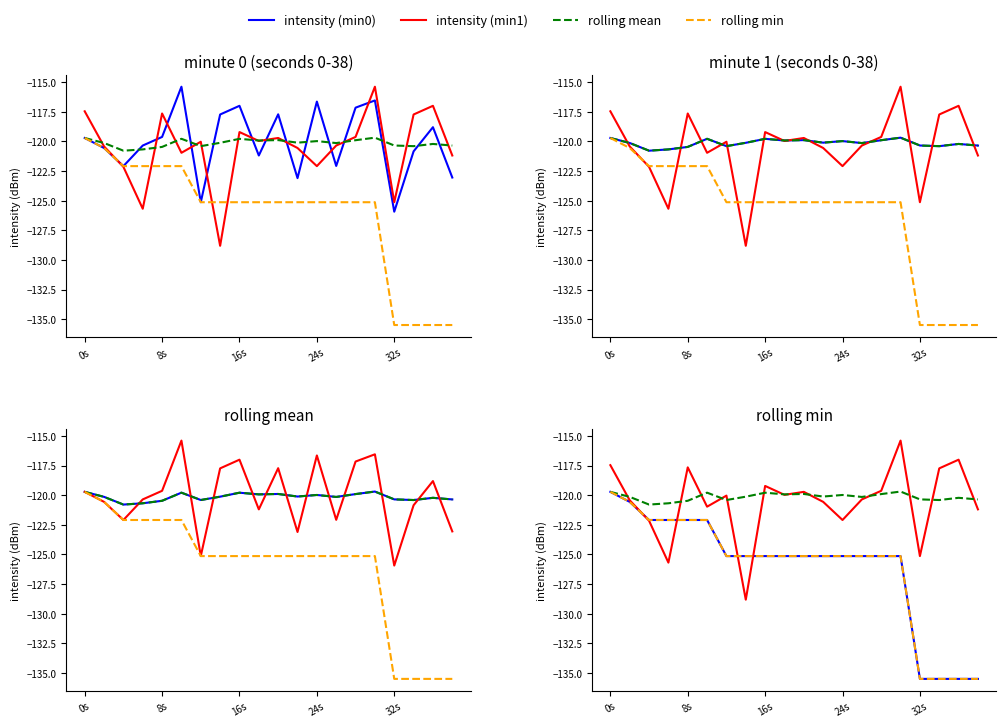

What value does the rolling min series have at 15?

-125.1